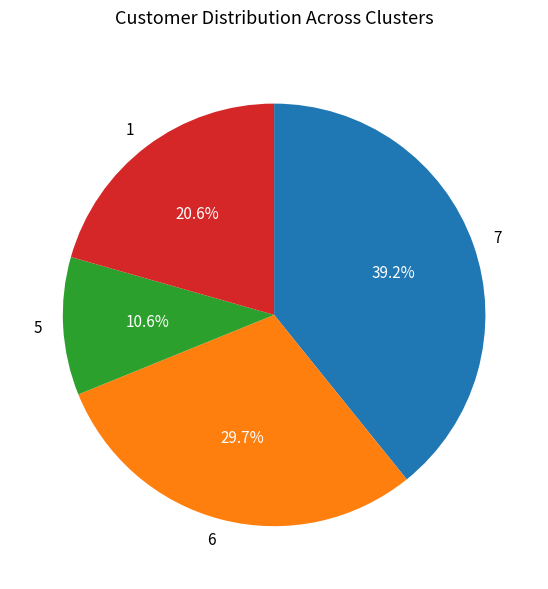

To the nearest percent, what portion does 7 represent?

39%